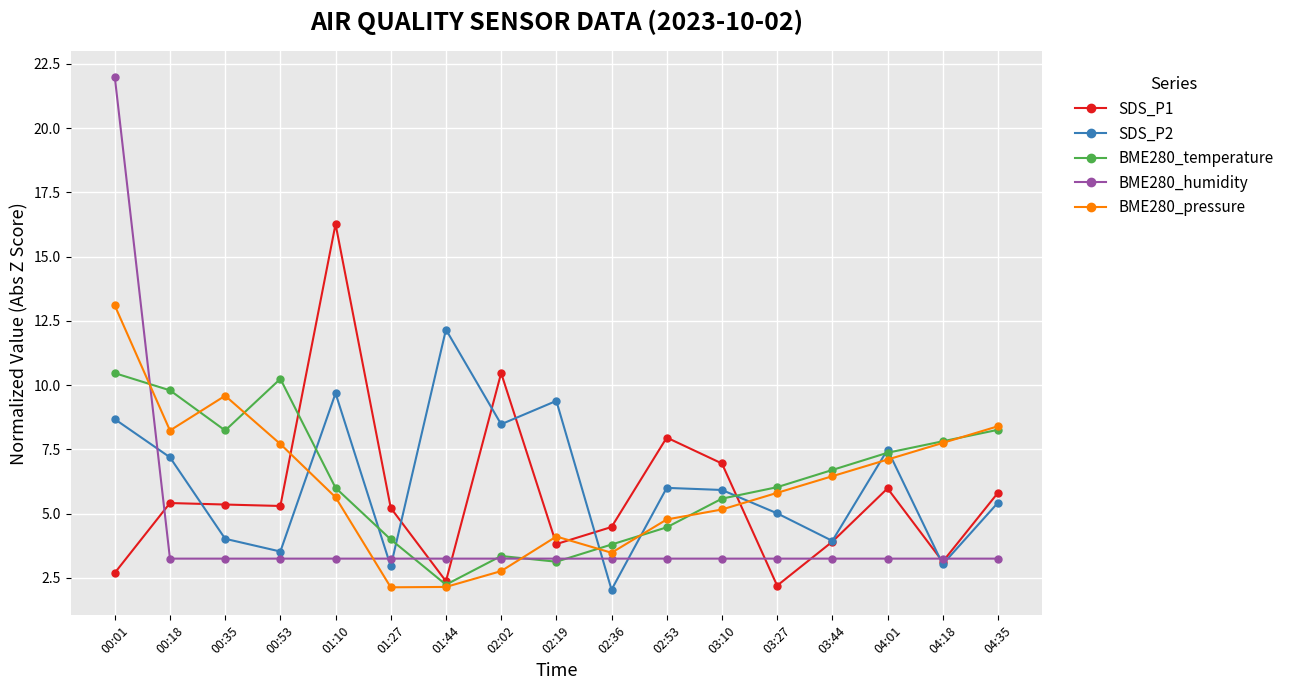

Rank the series at 00:01 from lowest to highest value.

SDS_P1, SDS_P2, BME280_temperature, BME280_pressure, BME280_humidity